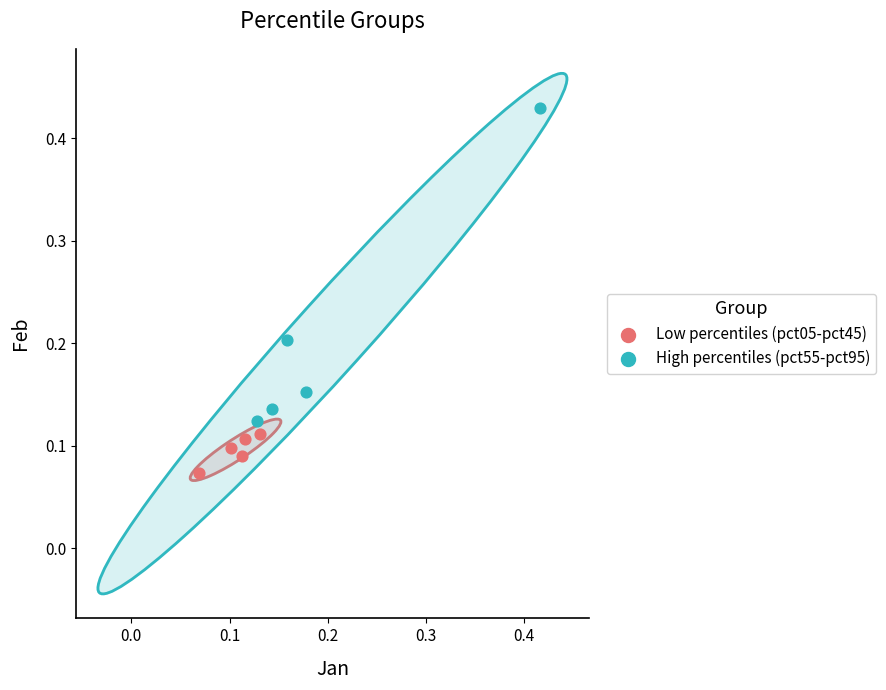

Which series contains the highest Y value?

High percentiles (pct55-pct95)